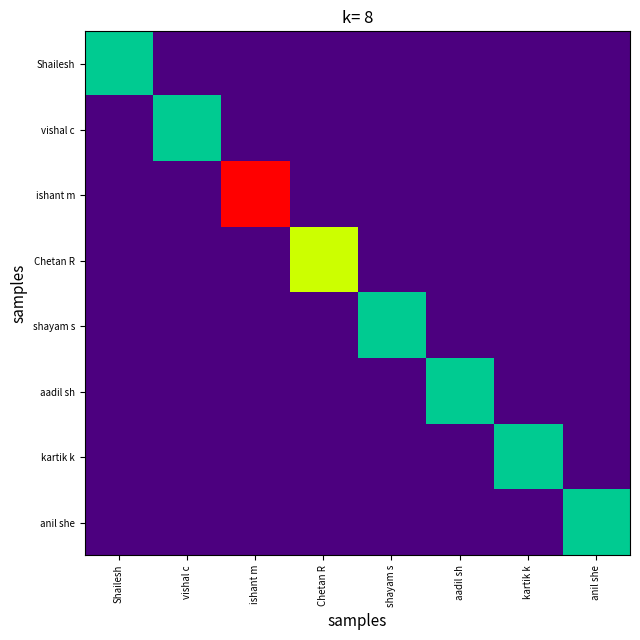

Reading right to left, extract all data points from this chart.

Shailesh: anil she=0	kartik k=0	aadil sh=0	shayam s=0	Chetan R=0	ishant m=0	vishal c=0	Shailesh=400
vishal c: anil she=0	kartik k=0	aadil sh=0	shayam s=0	Chetan R=0	ishant m=0	vishal c=400	Shailesh=0
ishant m: anil she=0	kartik k=0	aadil sh=0	shayam s=0	Chetan R=0	ishant m=900	vishal c=0	Shailesh=0
Chetan R: anil she=0	kartik k=0	aadil sh=0	shayam s=0	Chetan R=600	ishant m=0	vishal c=0	Shailesh=0
shayam s: anil she=0	kartik k=0	aadil sh=0	shayam s=400	Chetan R=0	ishant m=0	vishal c=0	Shailesh=0
aadil sh: anil she=0	kartik k=0	aadil sh=400	shayam s=0	Chetan R=0	ishant m=0	vishal c=0	Shailesh=0
kartik k: anil she=0	kartik k=400	aadil sh=0	shayam s=0	Chetan R=0	ishant m=0	vishal c=0	Shailesh=0
anil she: anil she=400	kartik k=0	aadil sh=0	shayam s=0	Chetan R=0	ishant m=0	vishal c=0	Shailesh=0